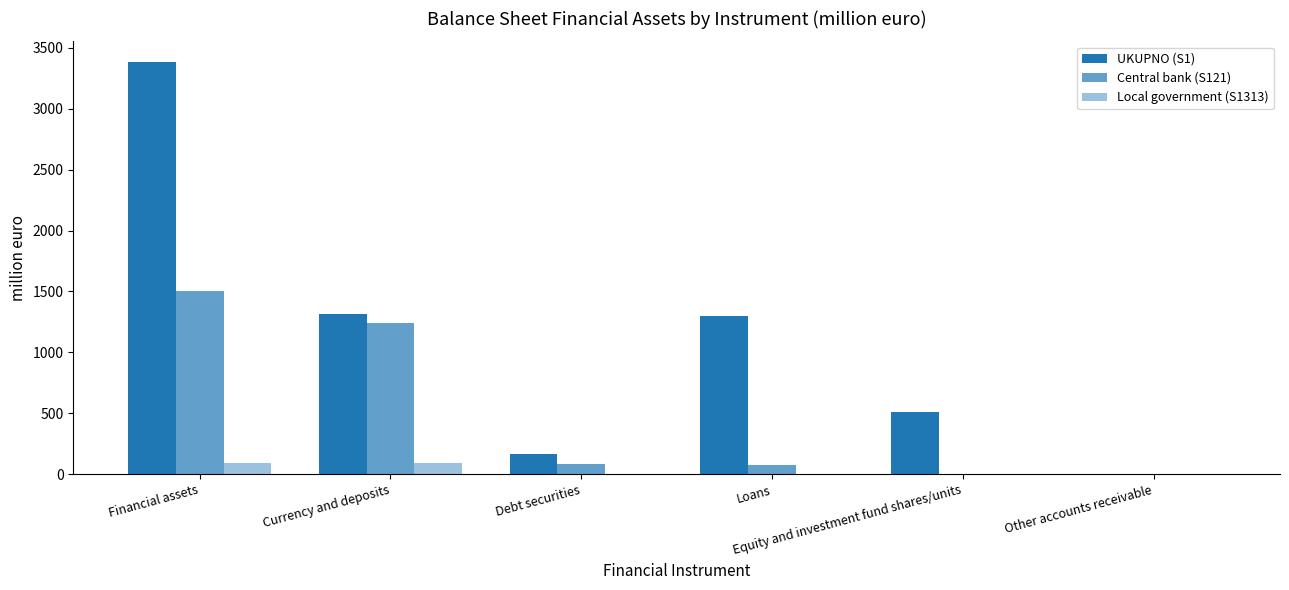

What is the label of the 4th bar from the left?

Loans